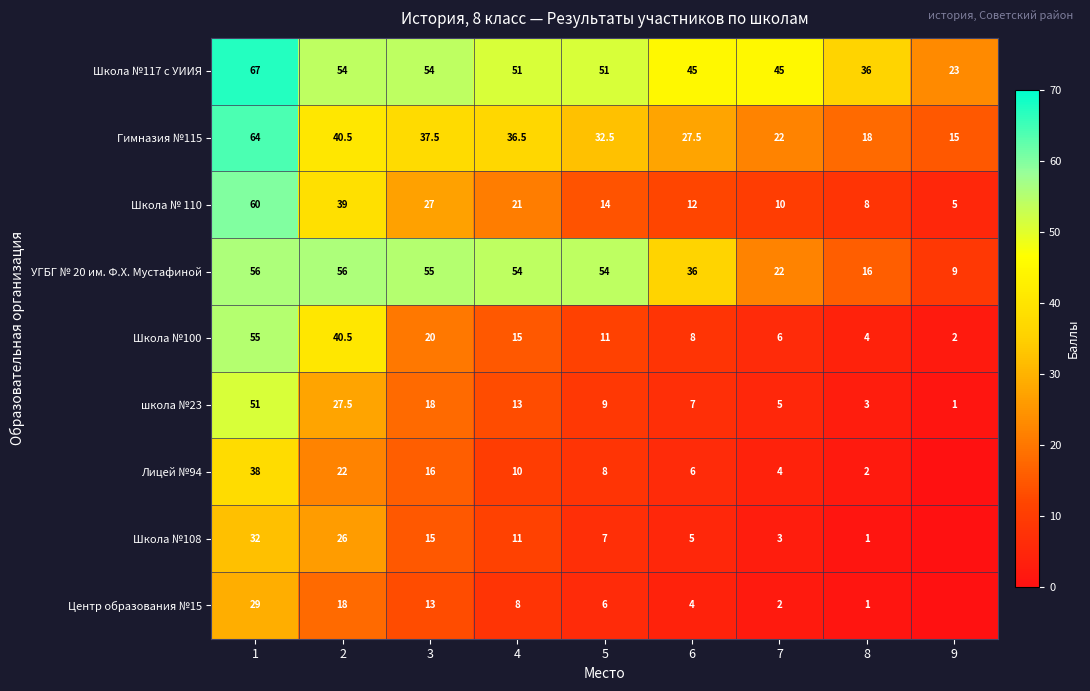

What is the spread (max minus min) of values at 2?

38.0